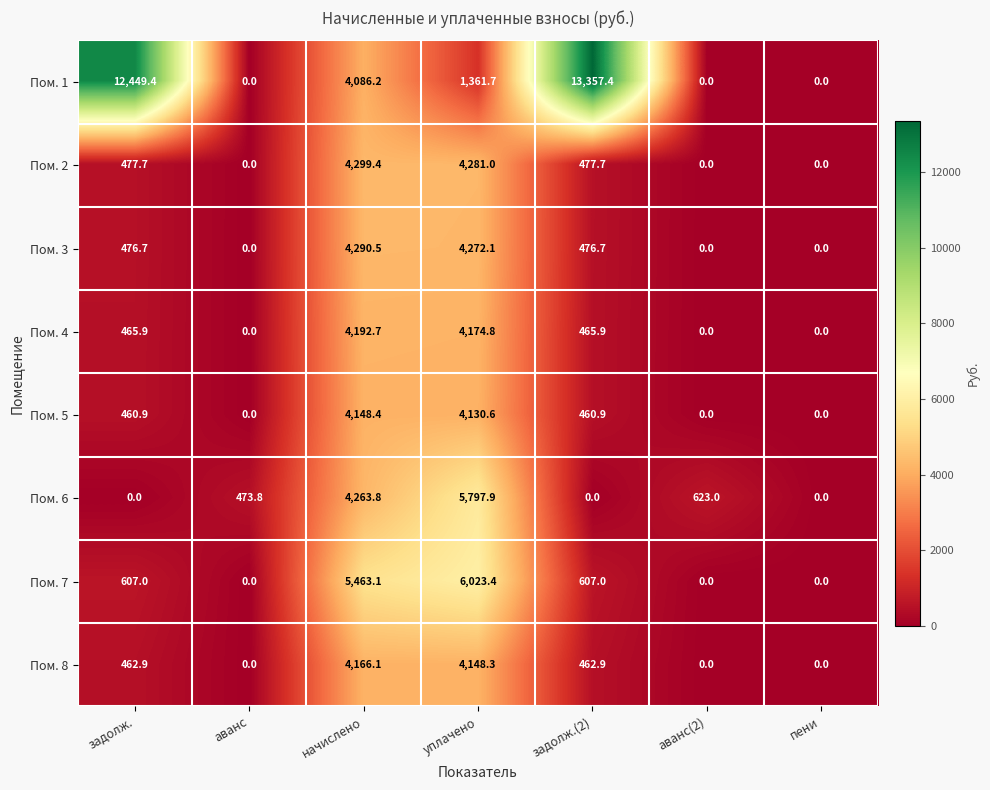

Which series has the largest total across all categories?

Пом. 1